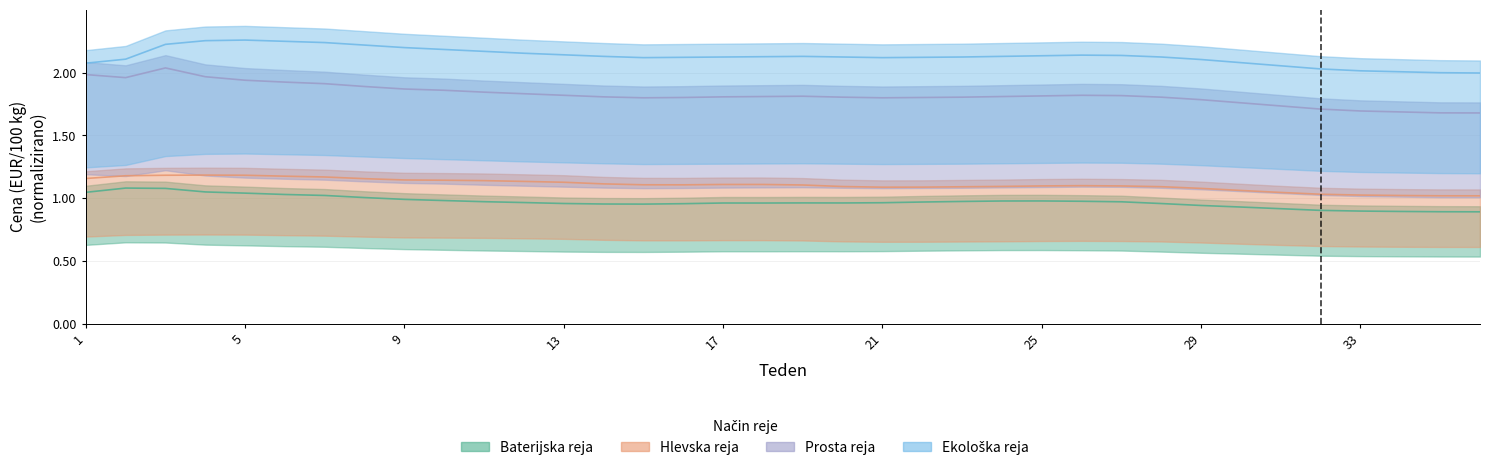

What is the average value of the Hlevska reja series?

1.1